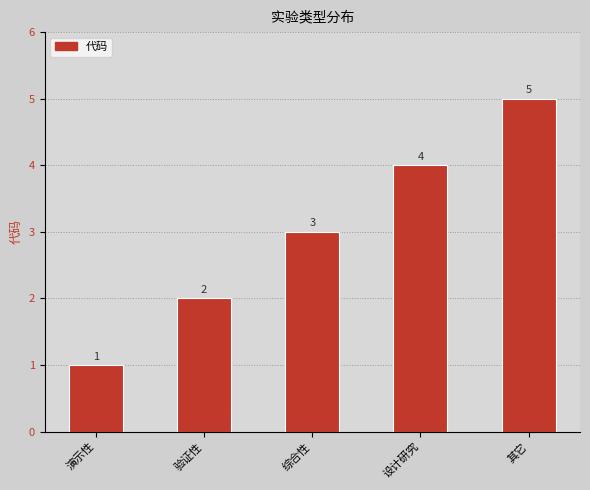

What is the change in value from 综合性 to 其它?

+2